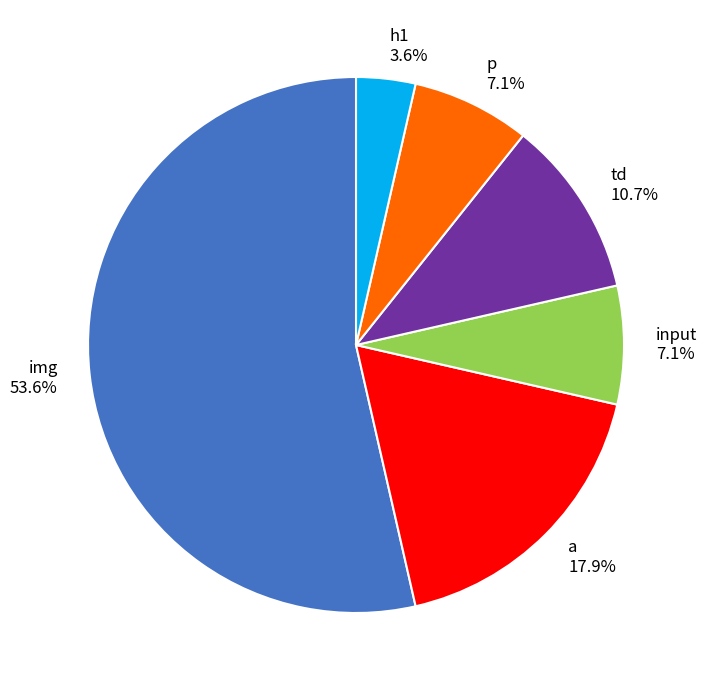

To the nearest percent, what percentage of the pie is input?

7%